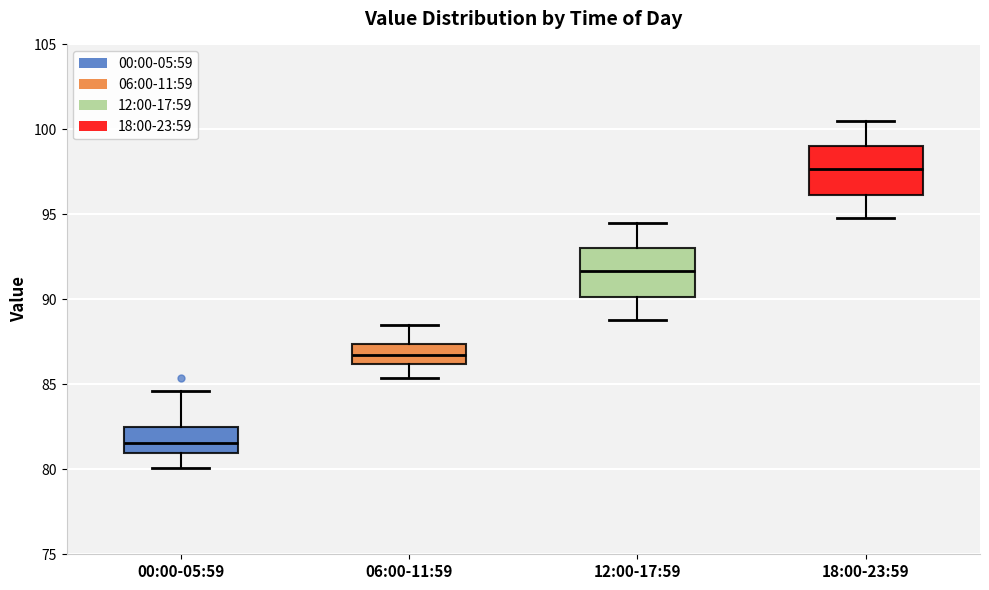

Reading left to right, transcribe this box plot: for each box, give where its median line is, the range the box spans, and where its two whiskers end, as read against the y-axis. The values are not printed on the chart, so give them approximately, as read against the axis.

00:00-05:59: median 81.5, box 81.0 to 82.5, whiskers 80.0 to 84.5
06:00-11:59: median 87.0, box 86.0 to 87.5, whiskers 85.5 to 88.5
12:00-17:59: median 91.5, box 90.0 to 93.0, whiskers 89.0 to 94.5
18:00-23:59: median 97.5, box 96.0 to 99.0, whiskers 95.0 to 100.5